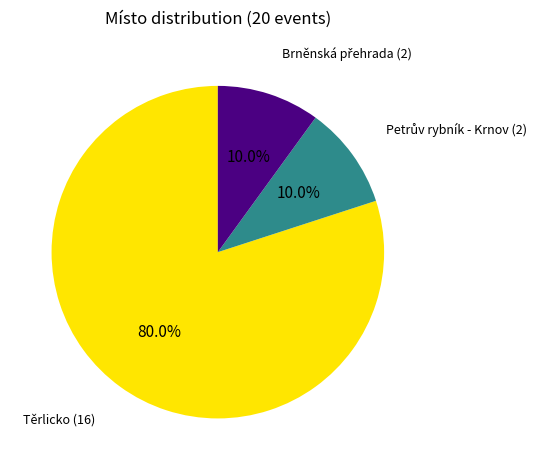

Is there a majority slice in this chart?

Yes